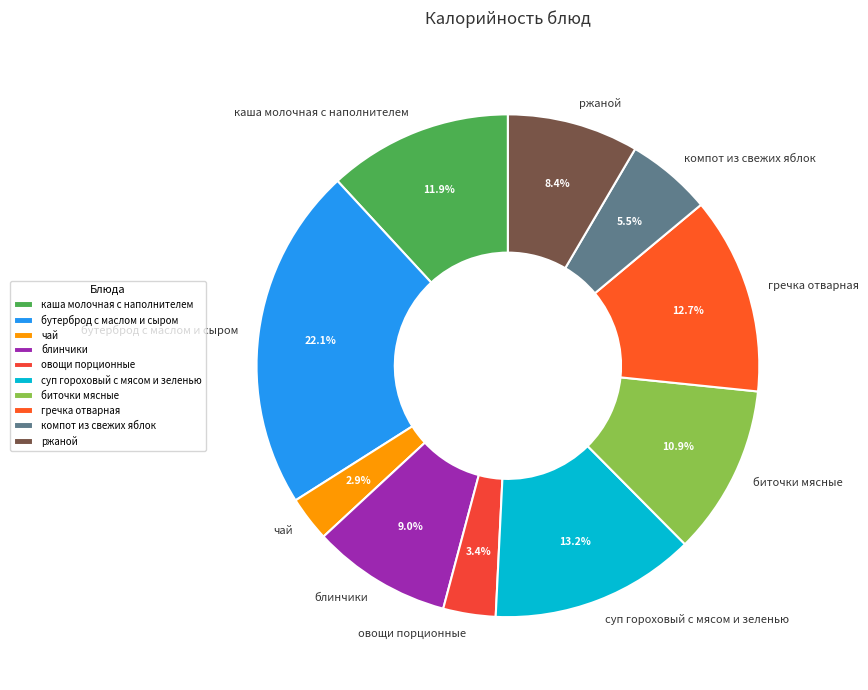

Count the number of slices in the pie.

10